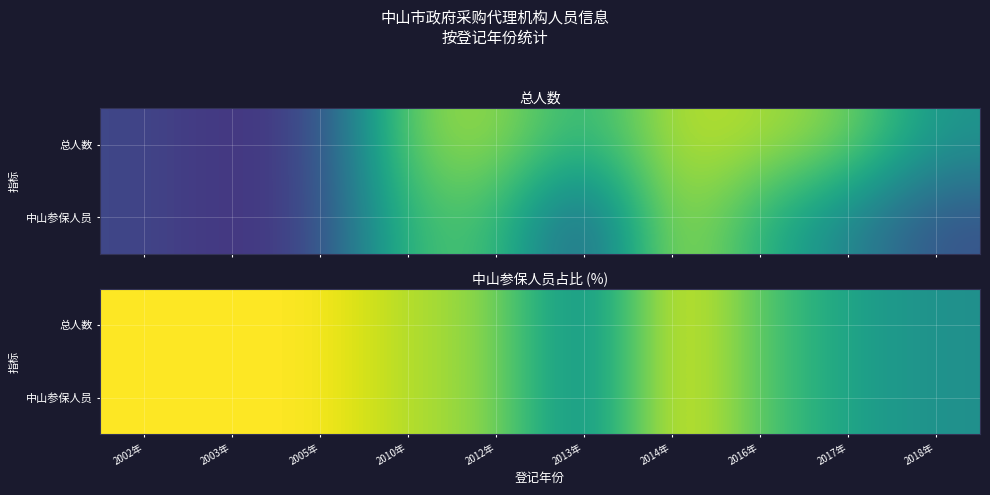

Rank the categories by 中山参保人员 value from highest to lowest.

2002年, 2003年, 2005年, 2014年, 2010年, 2012年, 2016年, 2017年, 2018年, 2013年